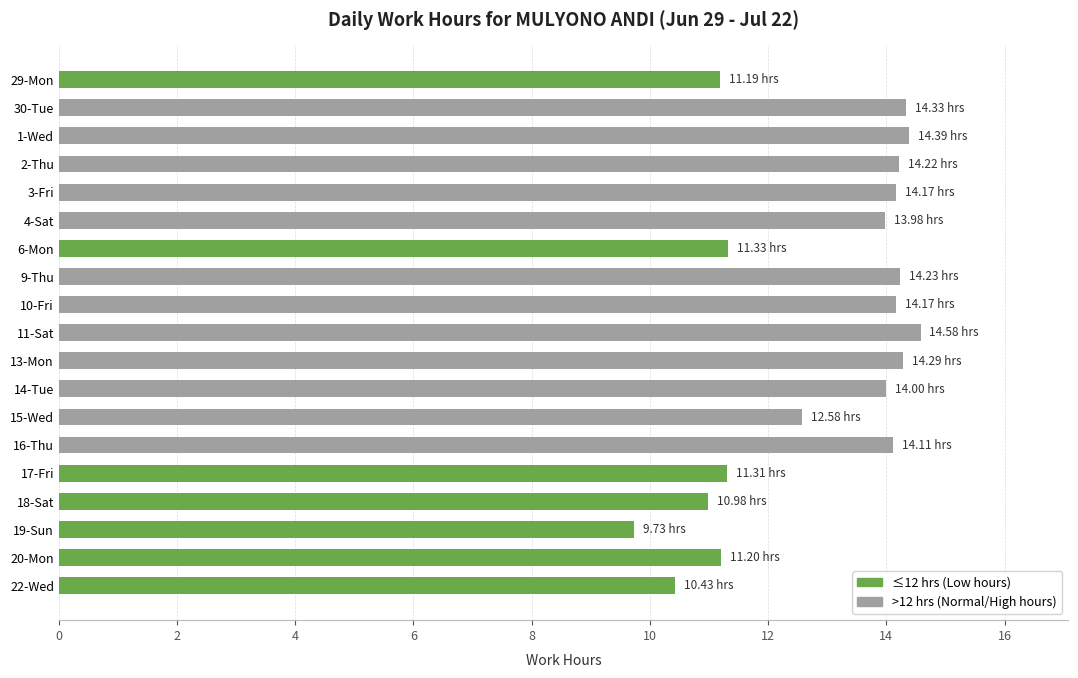

How many data points does each series have?

19